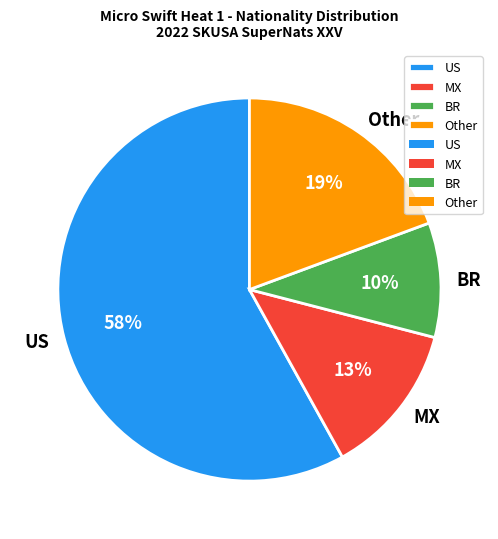

Is it true that MX is 13% of the pie?

True